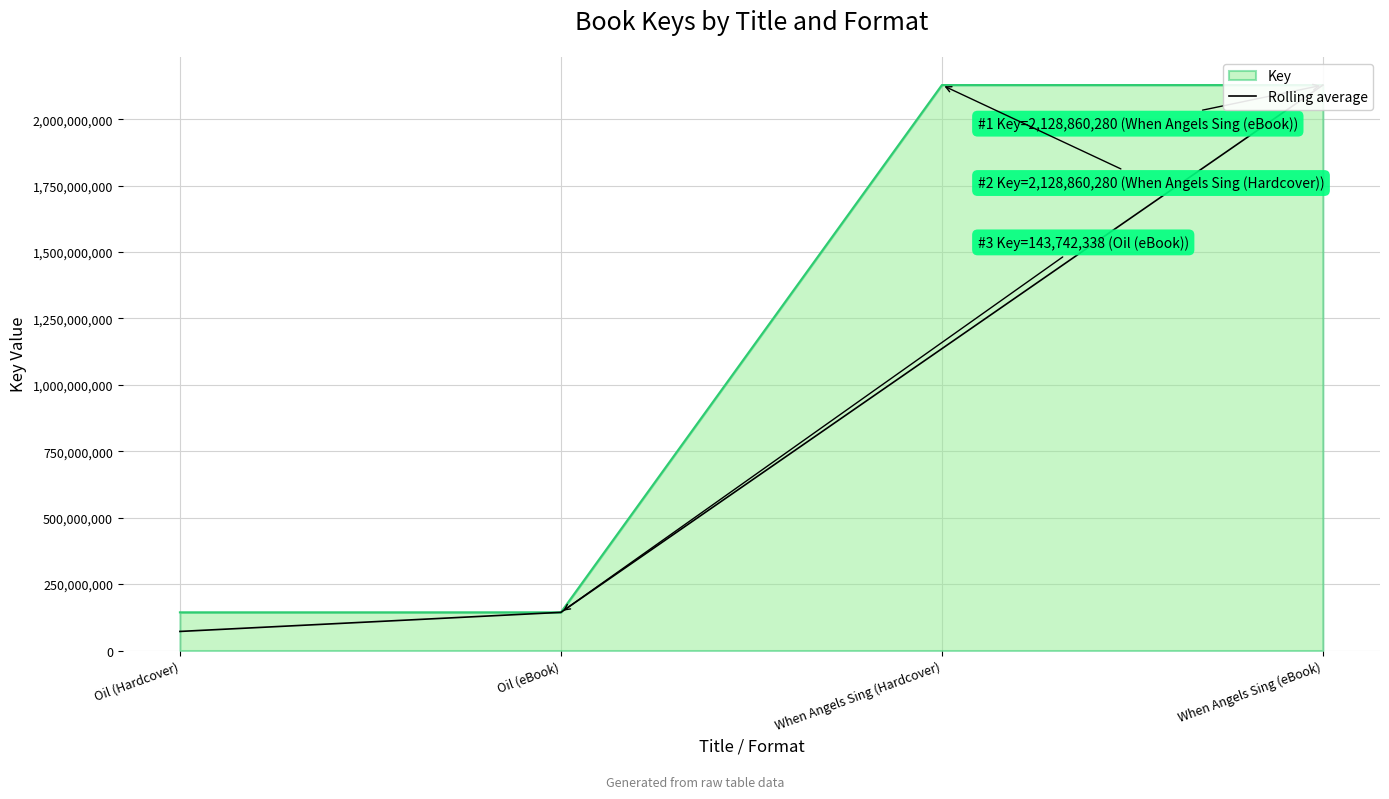

How many data points are less than 1136301309?

2